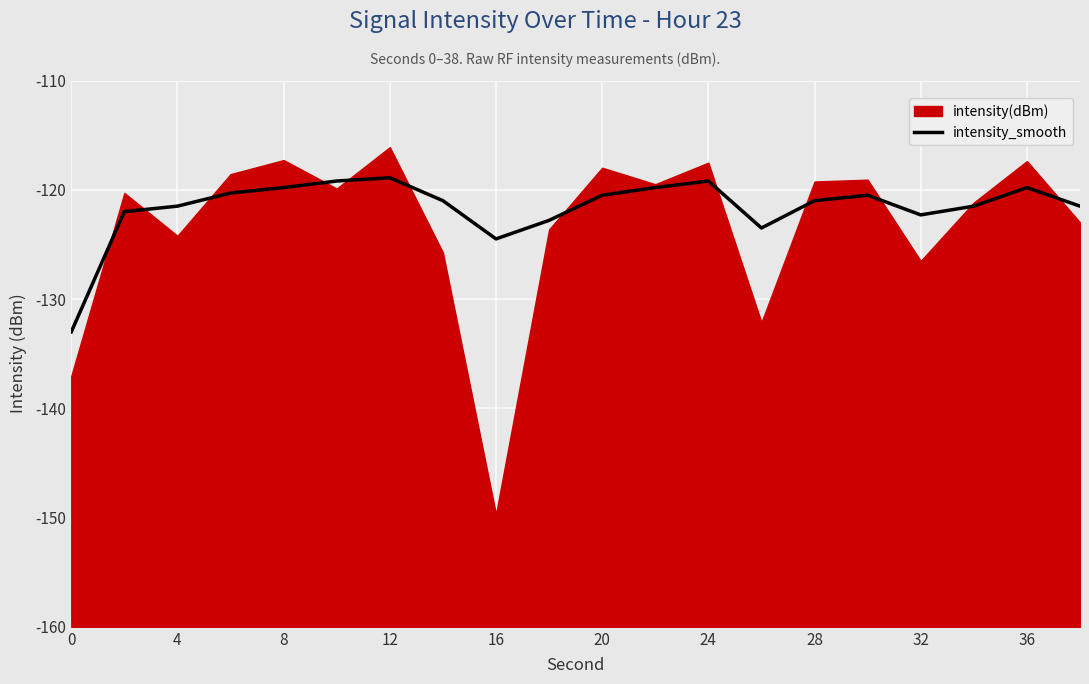

Where is intensity_smooth nearest to the value -125?

16